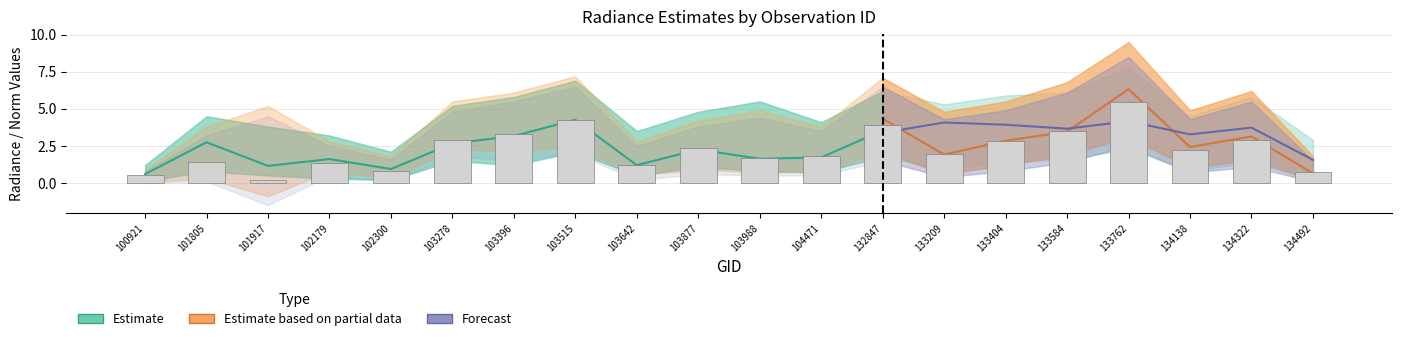

The value of dnbrad at 102179 is 0.8. True or false?

False